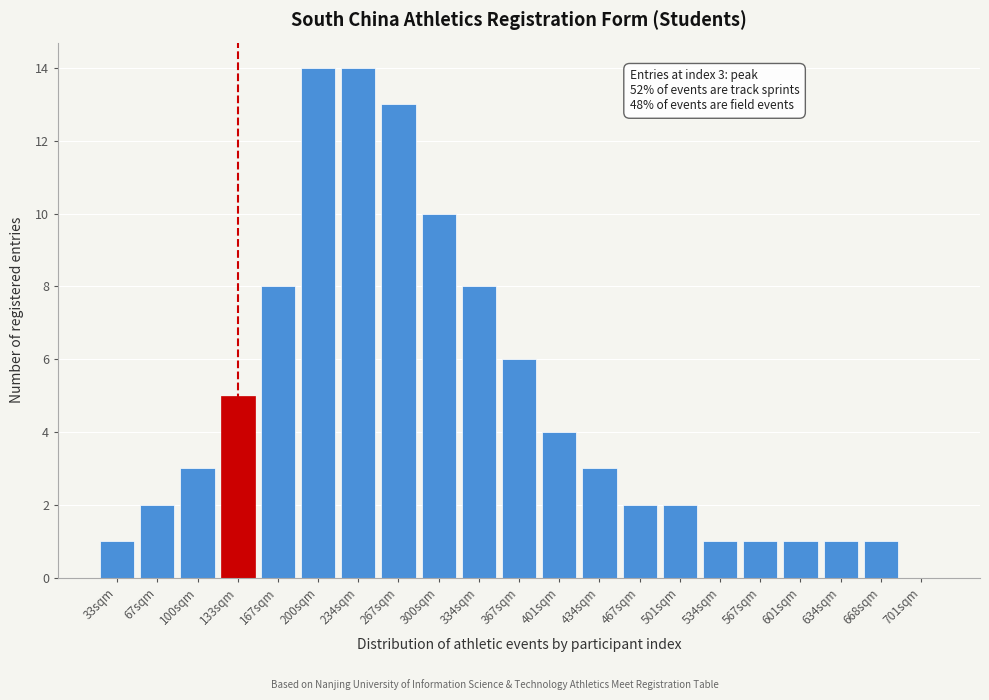

Reading left to right, list all the values displayed in this chart.

33sqm=1	67sqm=2	100sqm=3	133sqm=5	167sqm=8	200sqm=14	234sqm=14	267sqm=13	300sqm=10	334sqm=8	367sqm=6	401sqm=4	434sqm=3	467sqm=2	501sqm=2	534sqm=1	567sqm=1	601sqm=1	634sqm=1	668sqm=1	701sqm=0